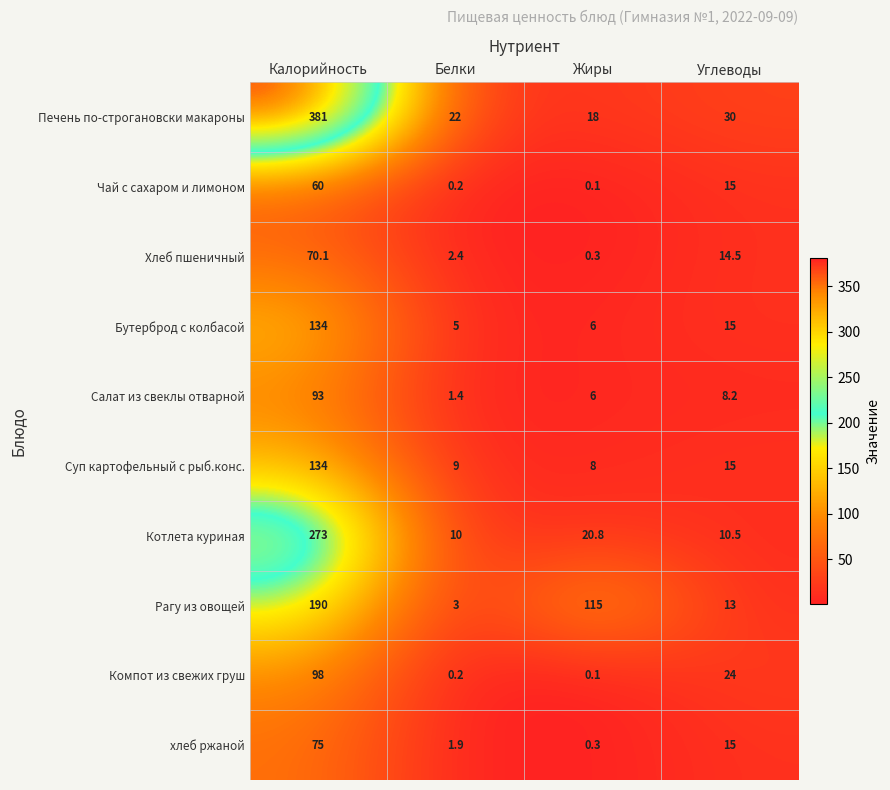

Where is Компот из свежих груш nearest to the value 49?

Углеводы